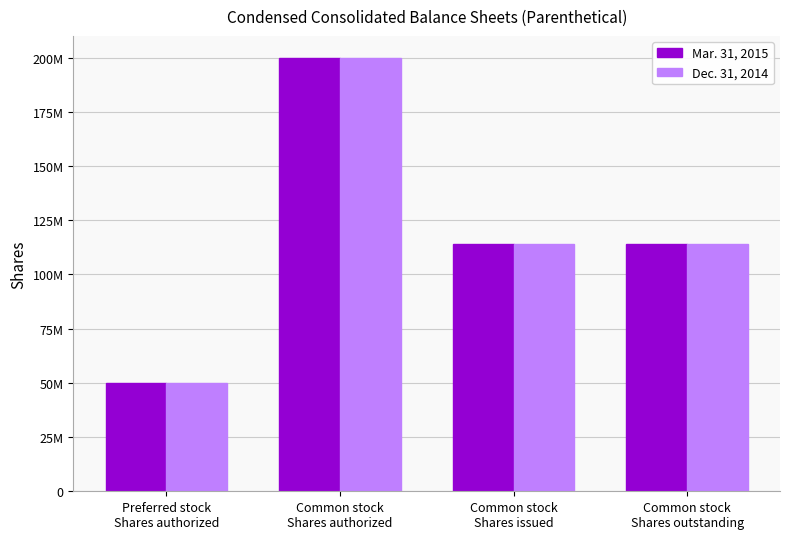

What is the label of the 1st bar from the right?

Common stock
Shares outstanding